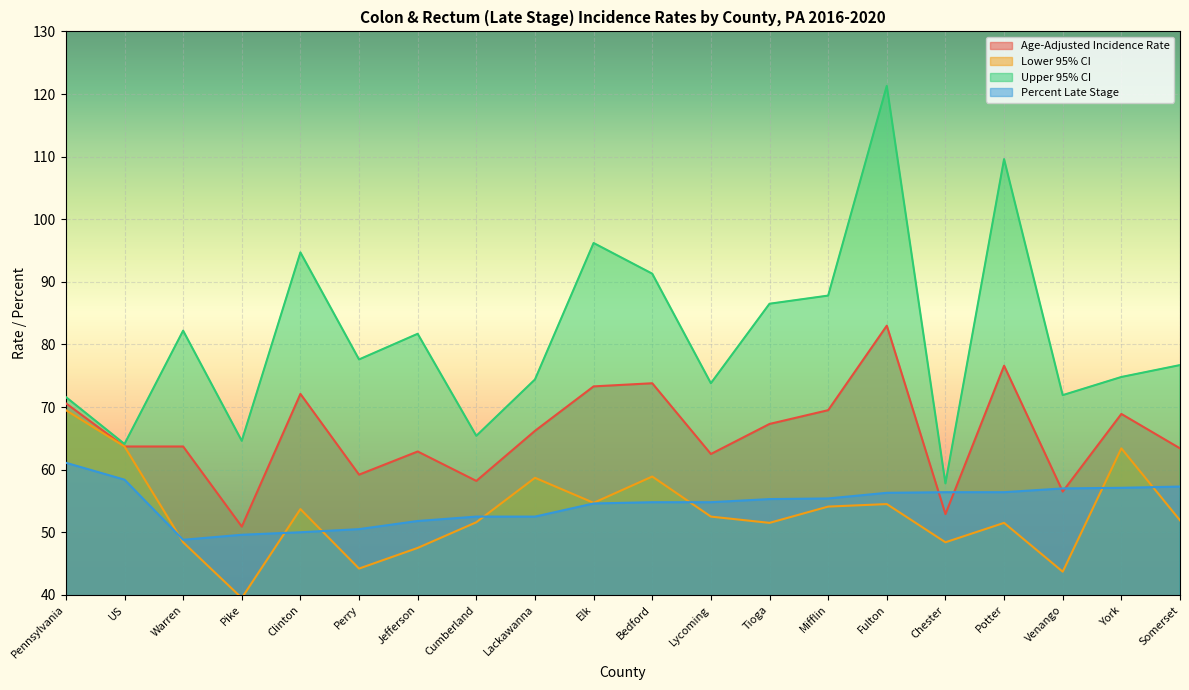

At how many categories does at least one series exceed 85?

7